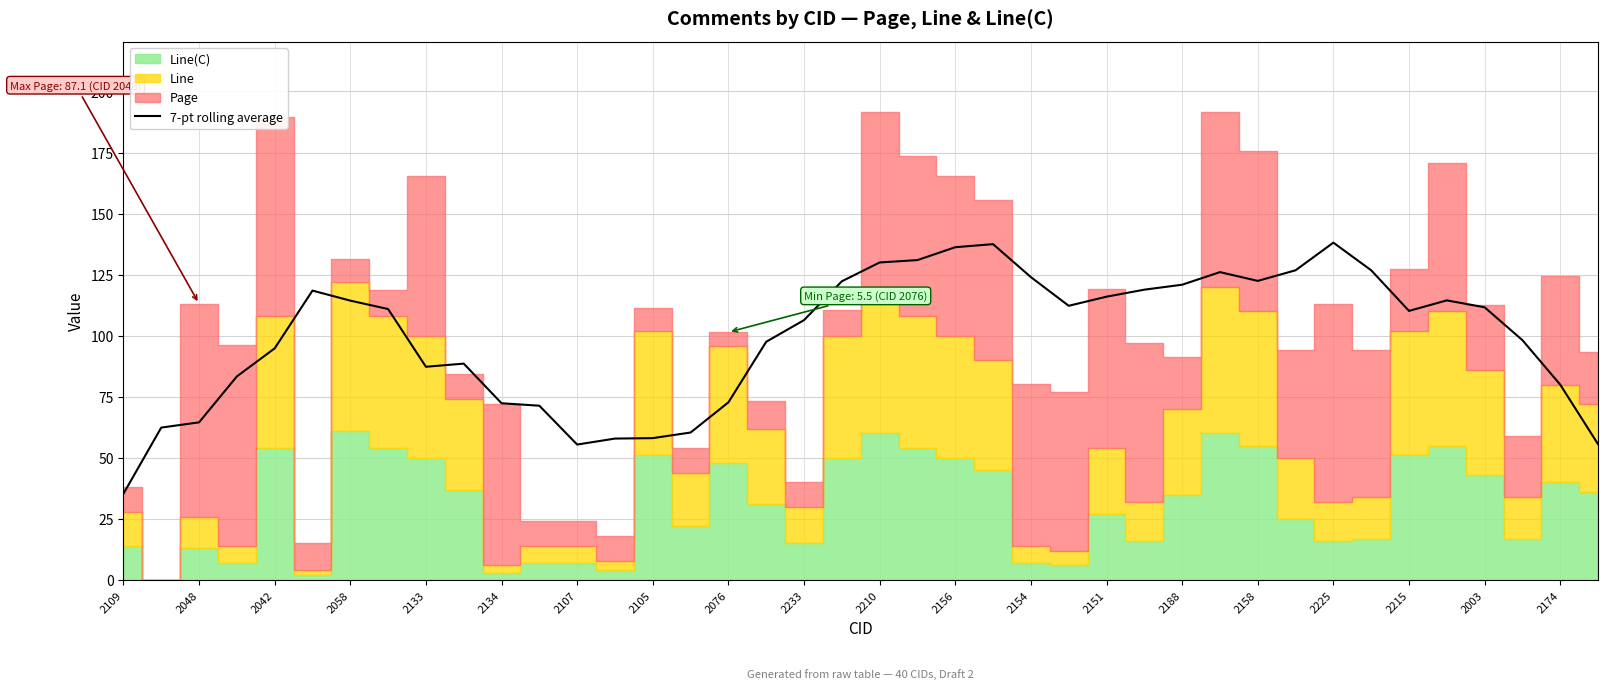

The 7-pt rolling average series shows 122.5 at 2158. True or false?

True